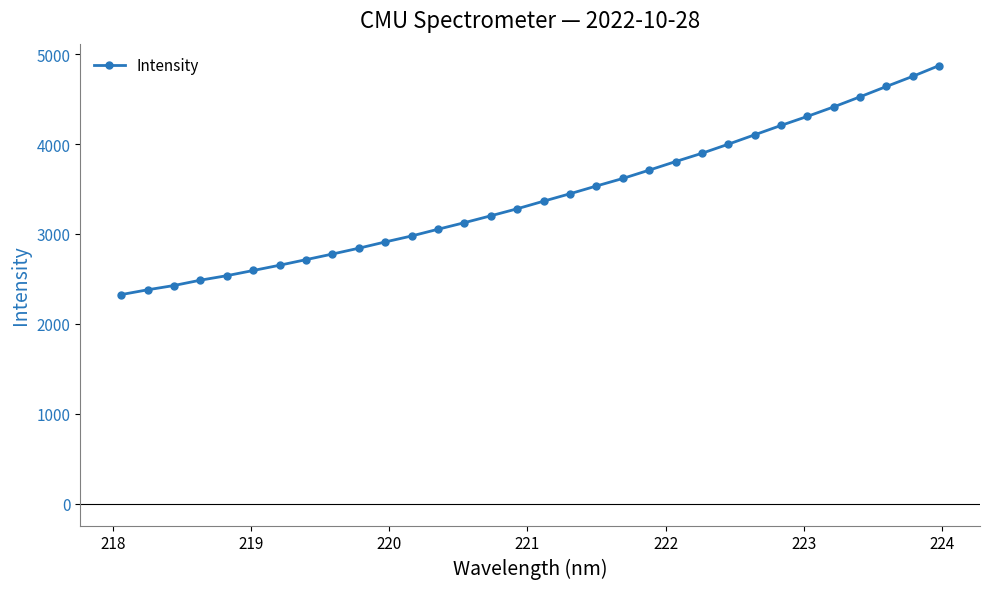

What is the difference between the second highest and minimum values?

2428.2